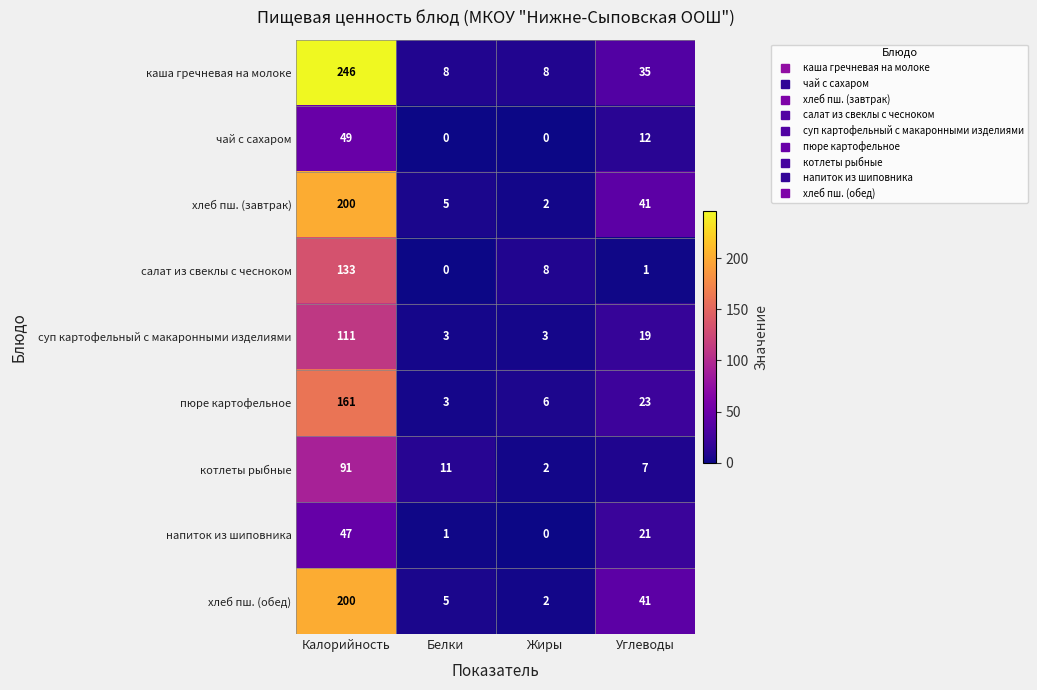

List the labels in order of хлеб пш. (обед) value, smallest first.

Жиры, Белки, Углеводы, Калорийность